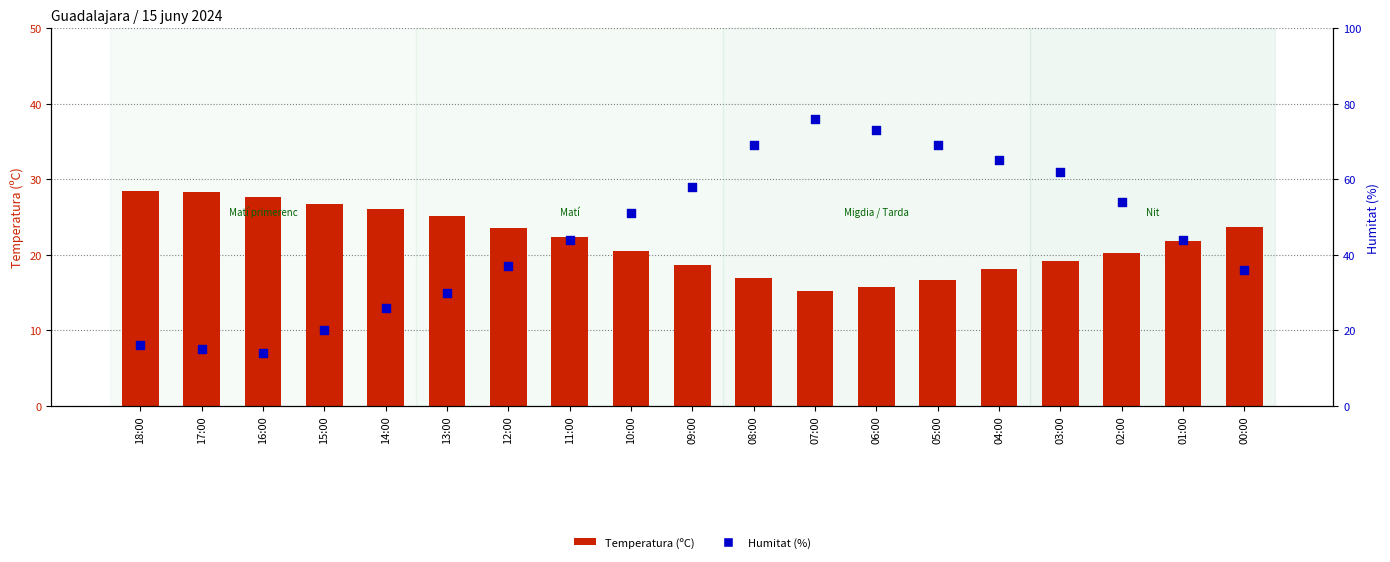

What are all the series names shown in the legend?

Temperatura (ºC), Humitat (%)